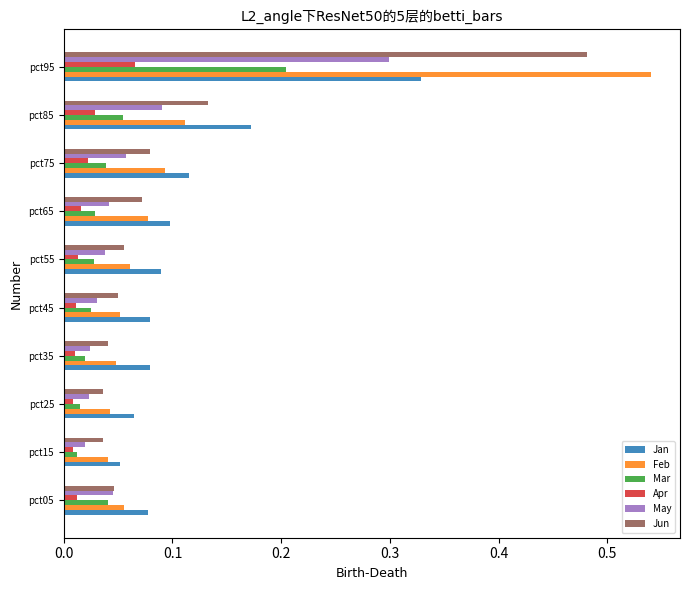

True or false: Jan has a value of 0.1 at pct25.

True